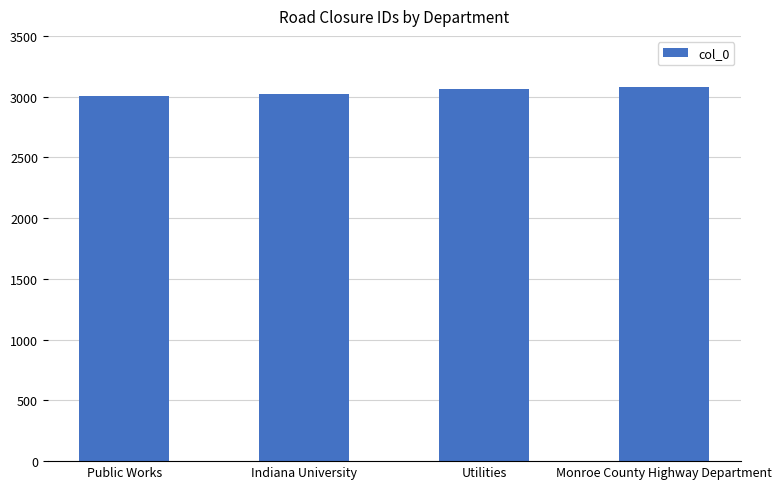

What is the value of the 3rd bar from the left?

3065